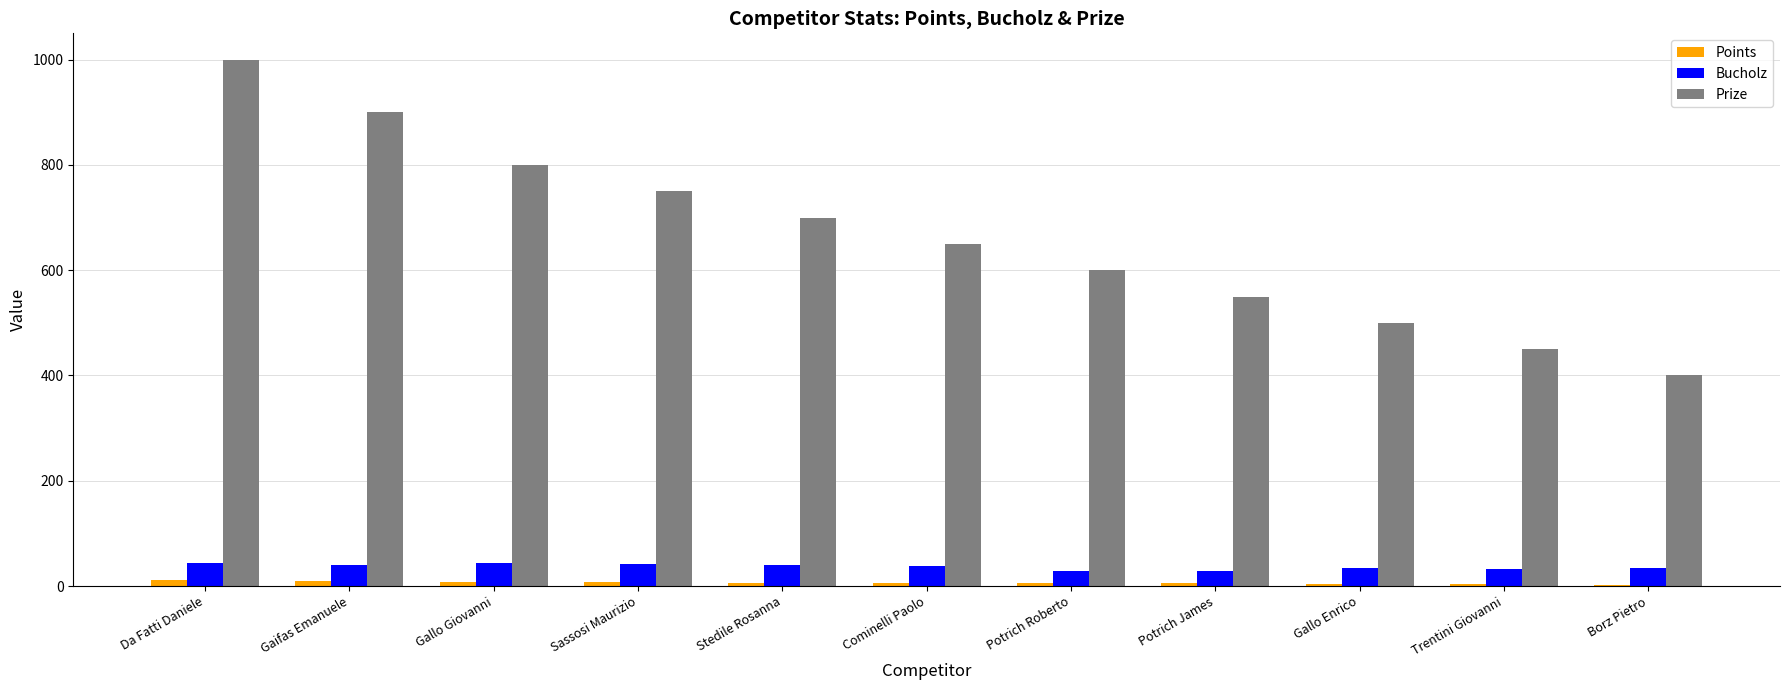

What is the average value of the Bucholz series?

37